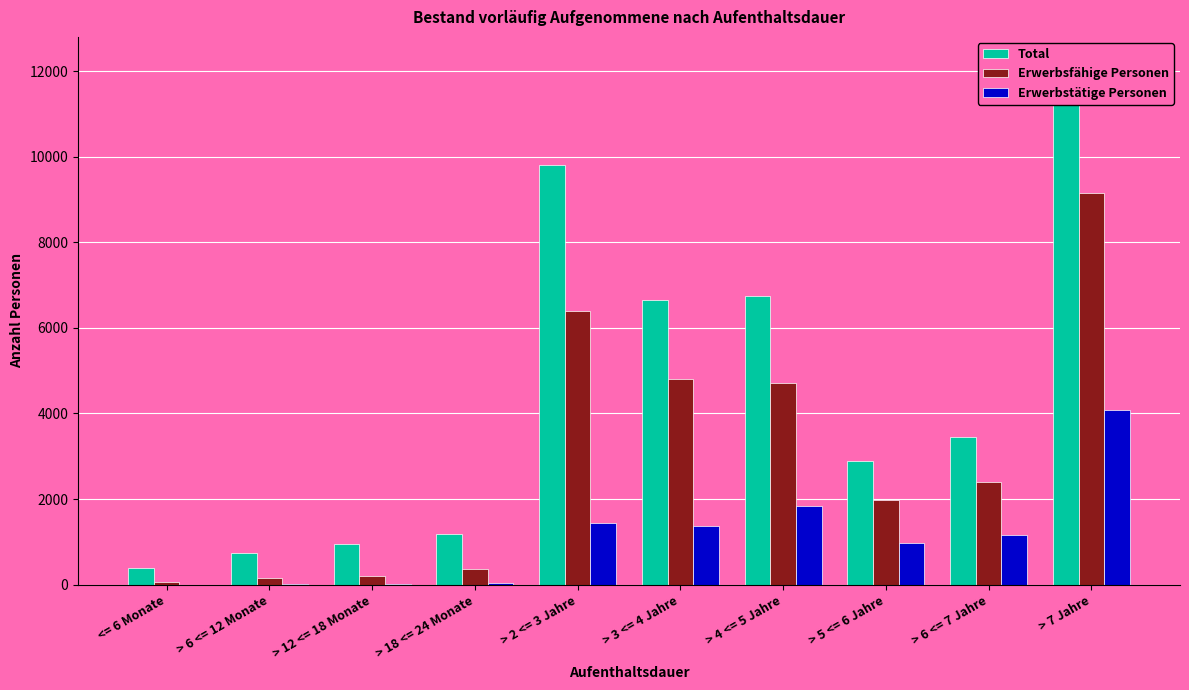

What position from the right is > 2 <= 3 Jahre?

6